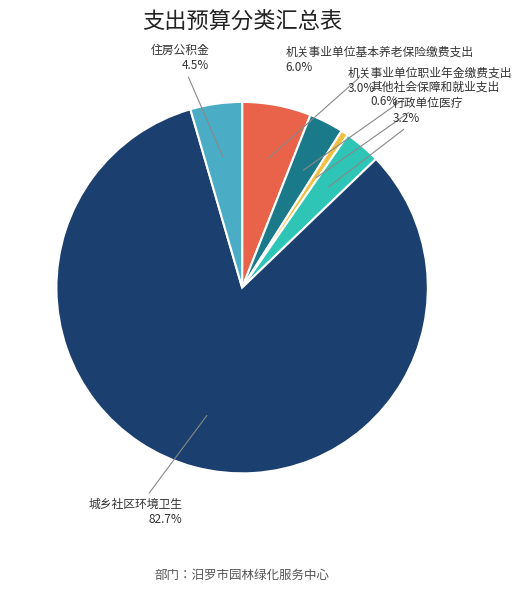

To the nearest percent, what percentage of the pie is 其他社会保障和就业支出?

1%